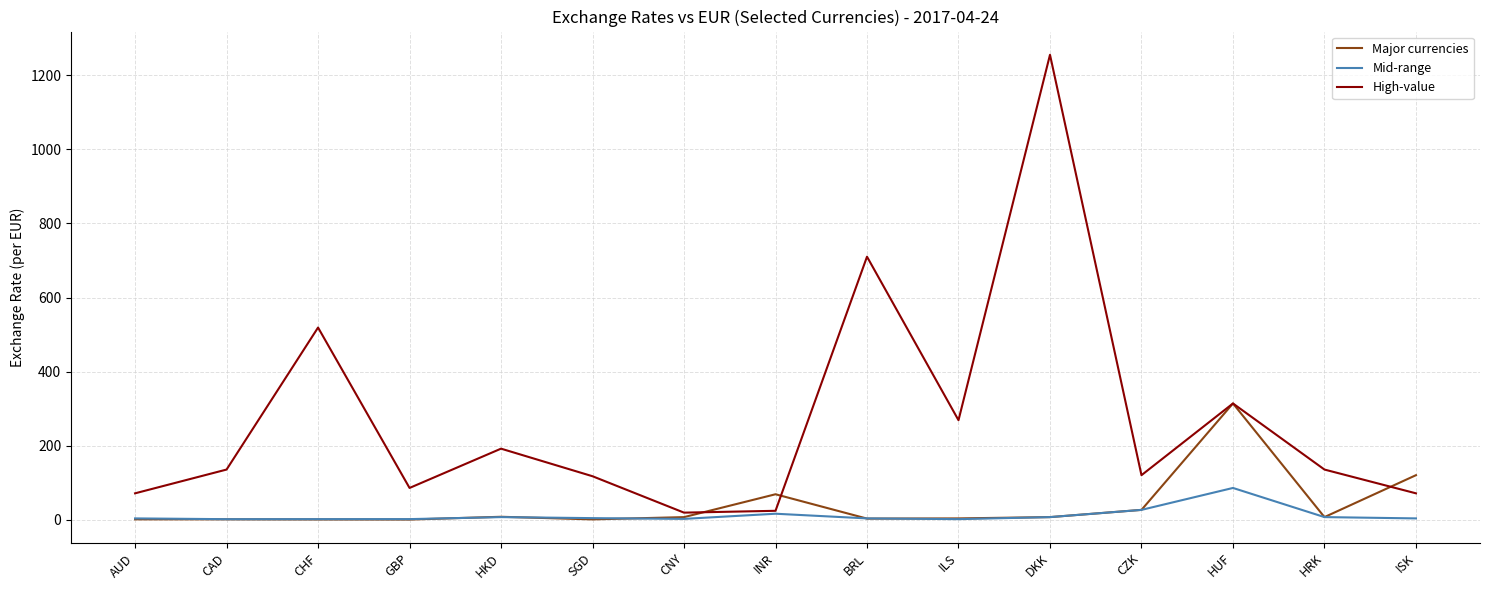

What is the average value of the Mid-range series?

11.9